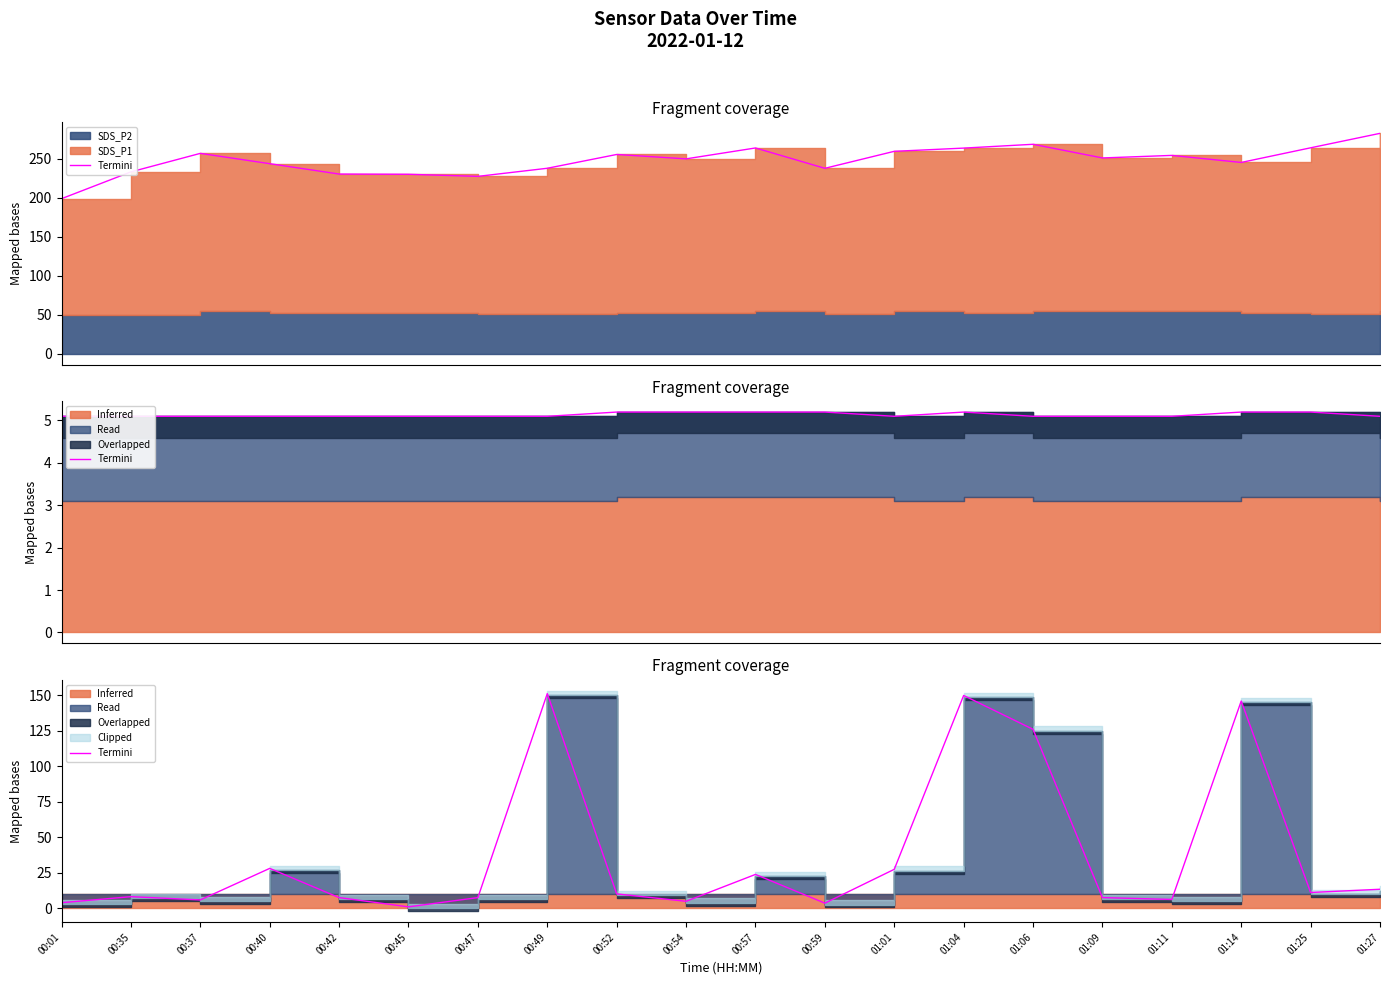

Is it true that the value at 00:59 is 3.6?

True